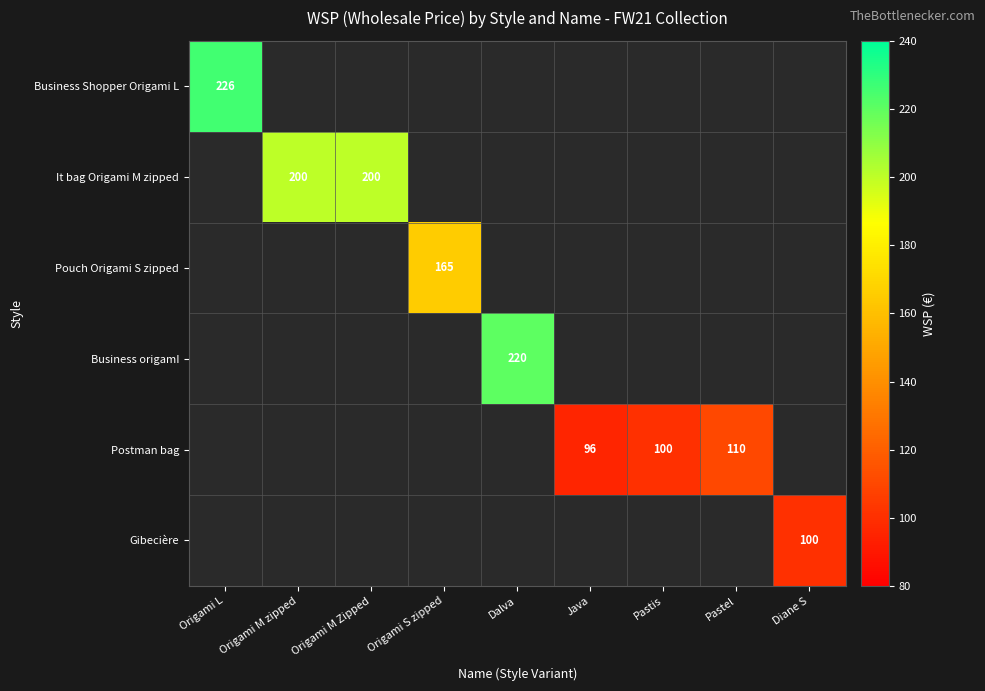

At how many categories does at least one series exceed 149?

5